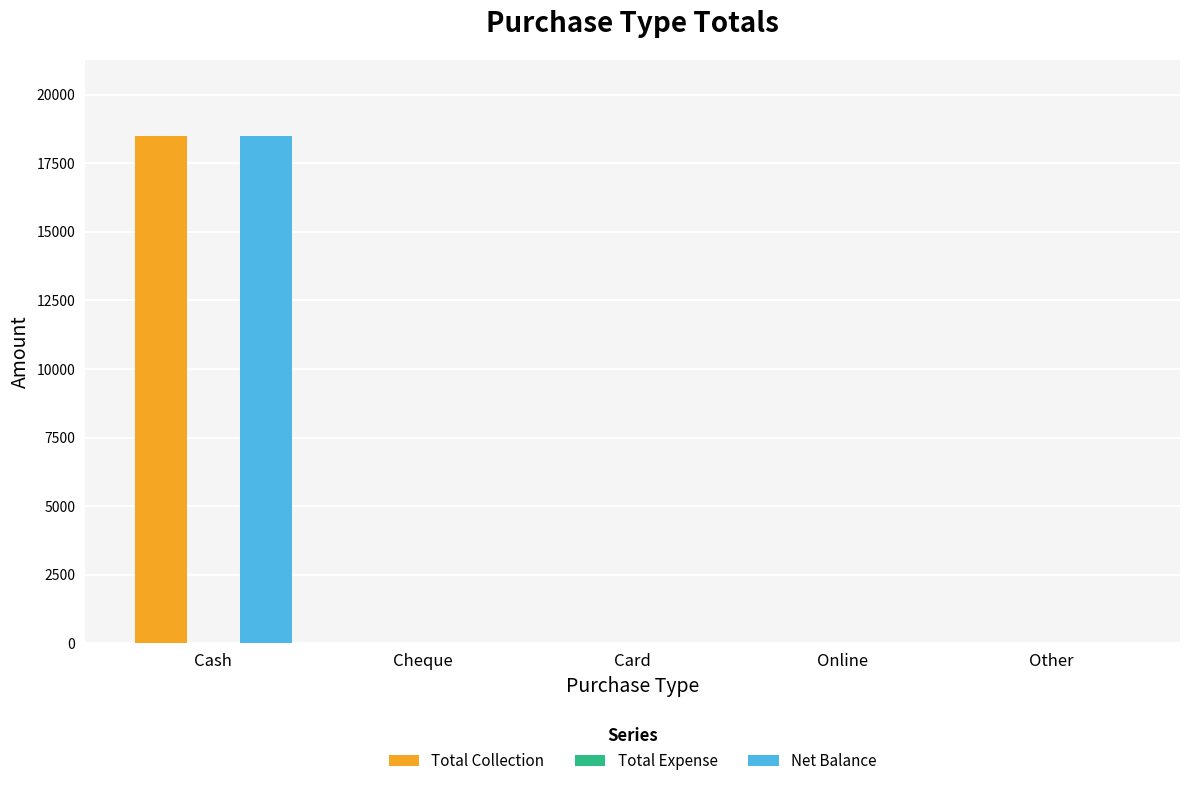

How many groups of bars are there?

5